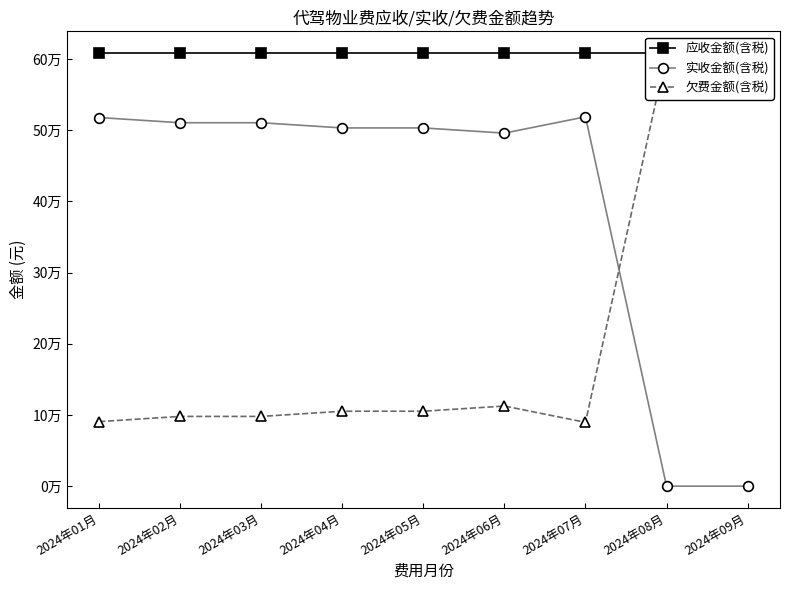

How many data points in 欠费金额(含税) are above 105243?

5